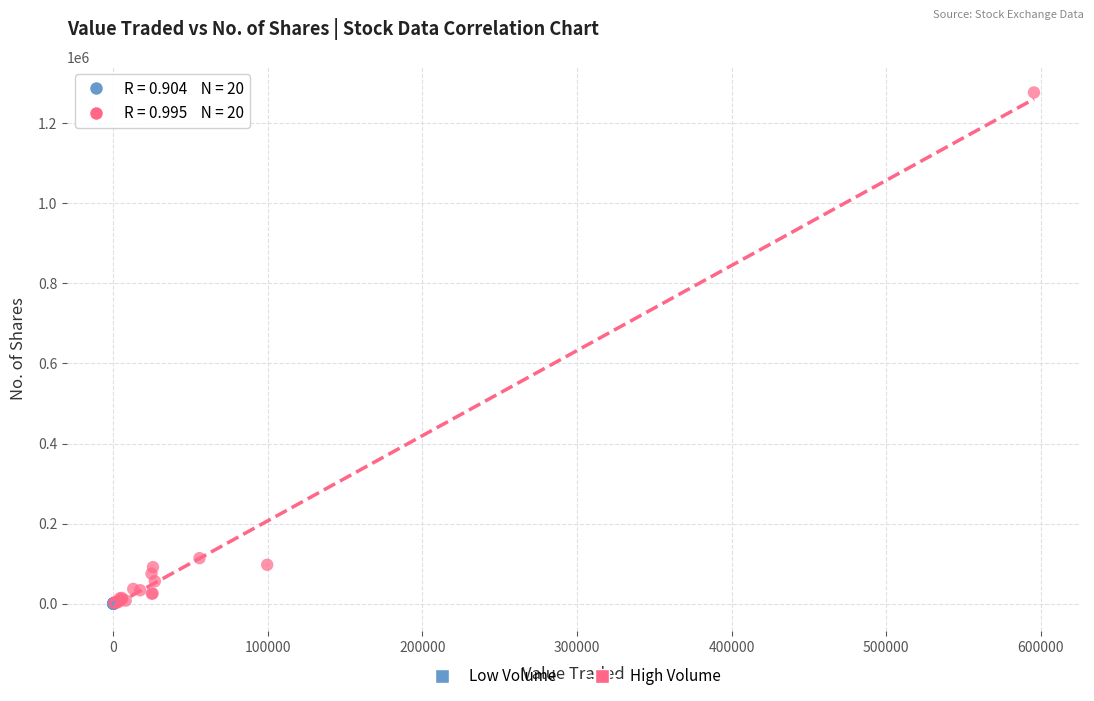

Which series contains the highest Y value?

High Volume